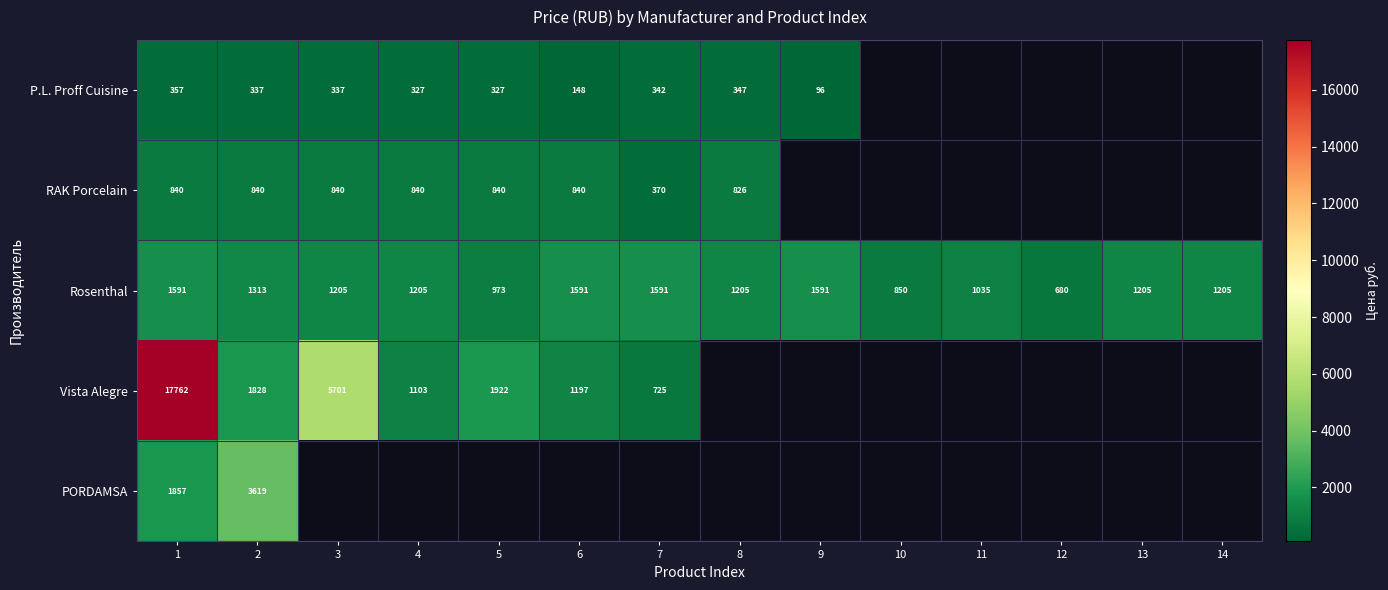

The Rosenthal series shows 1205 at 4. True or false?

True